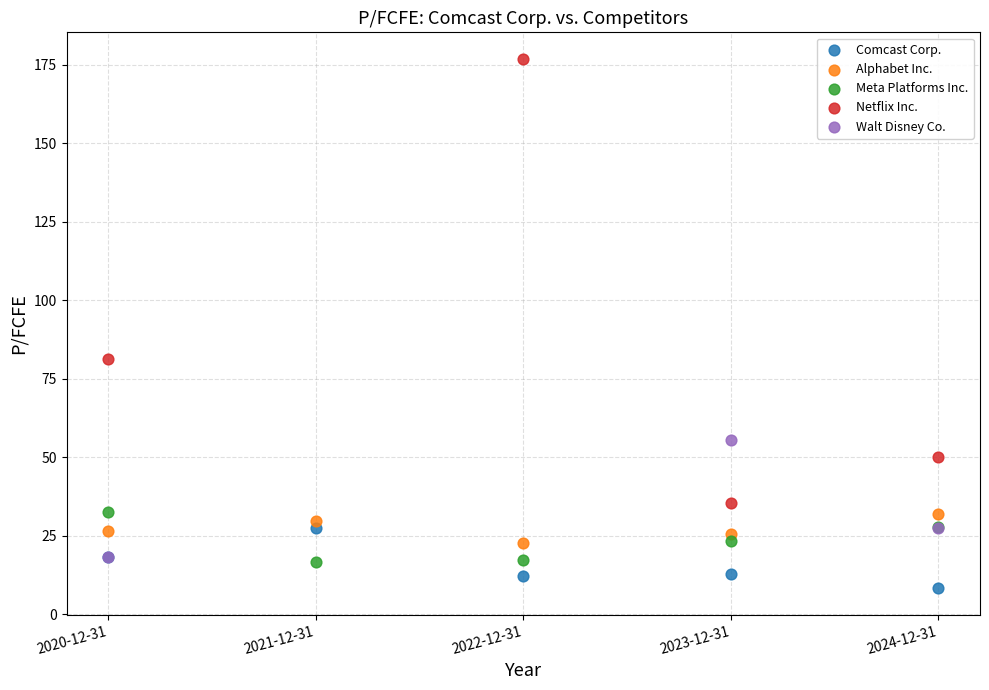

Which series has the largest Y range (max minus min)?

Netflix Inc.